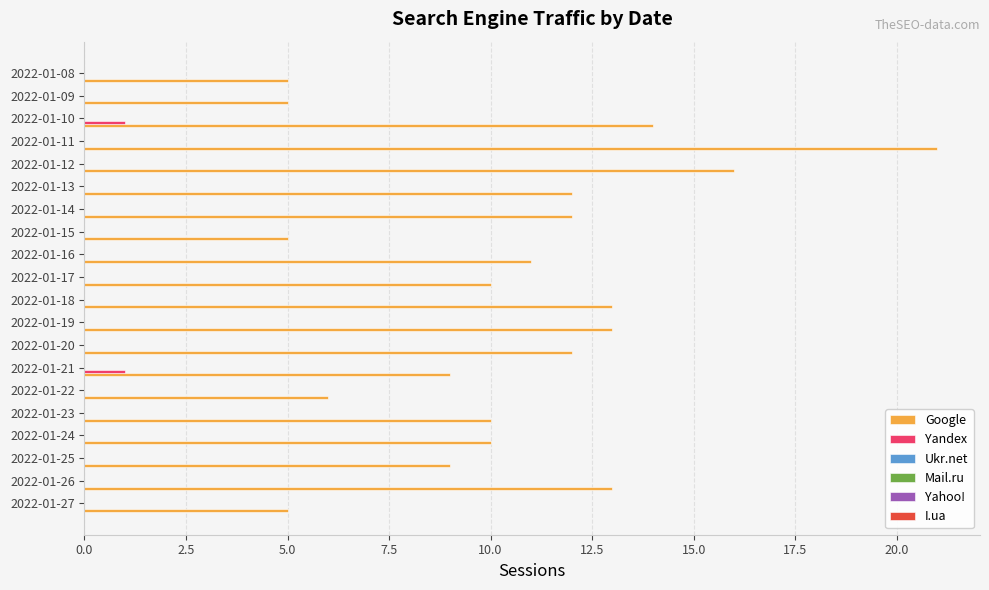

What is the sum of all Google values?

211